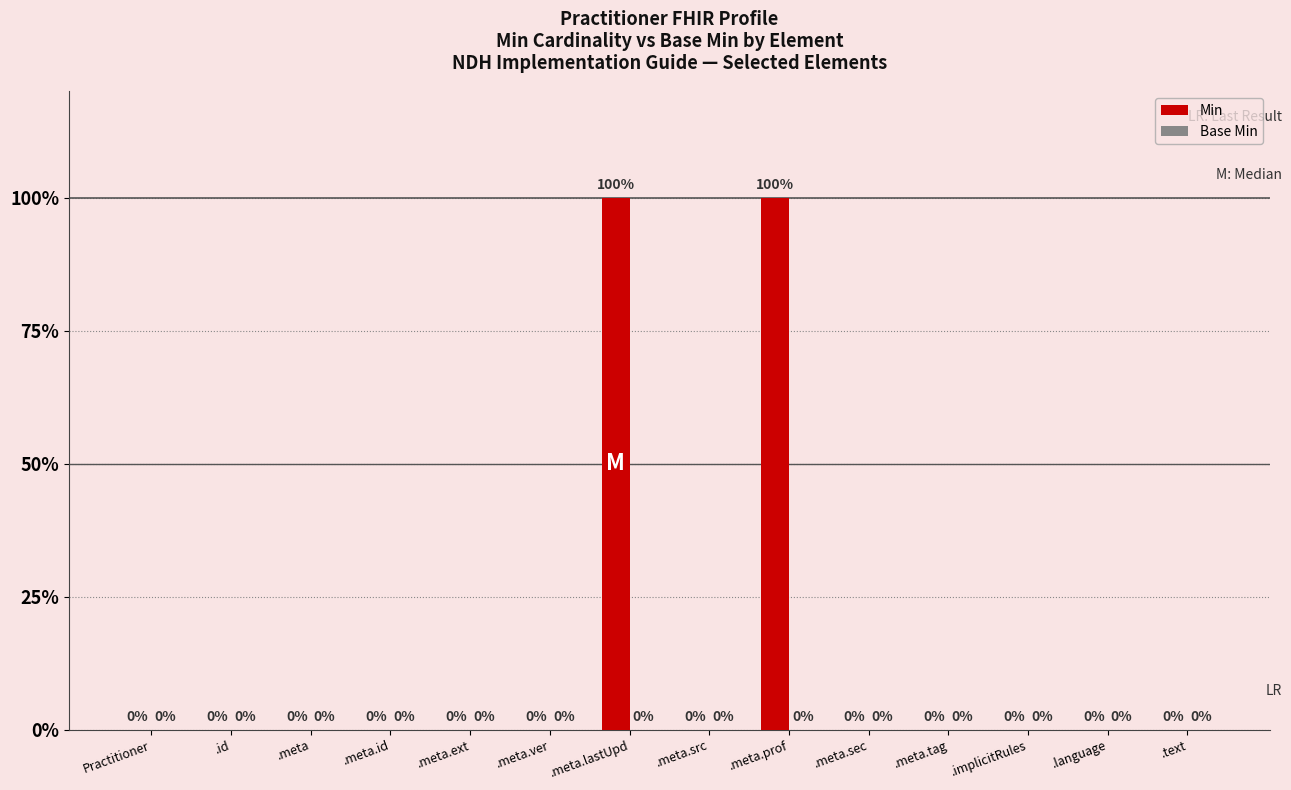

At which category does the chart reach its minimum across all series?

Practitioner